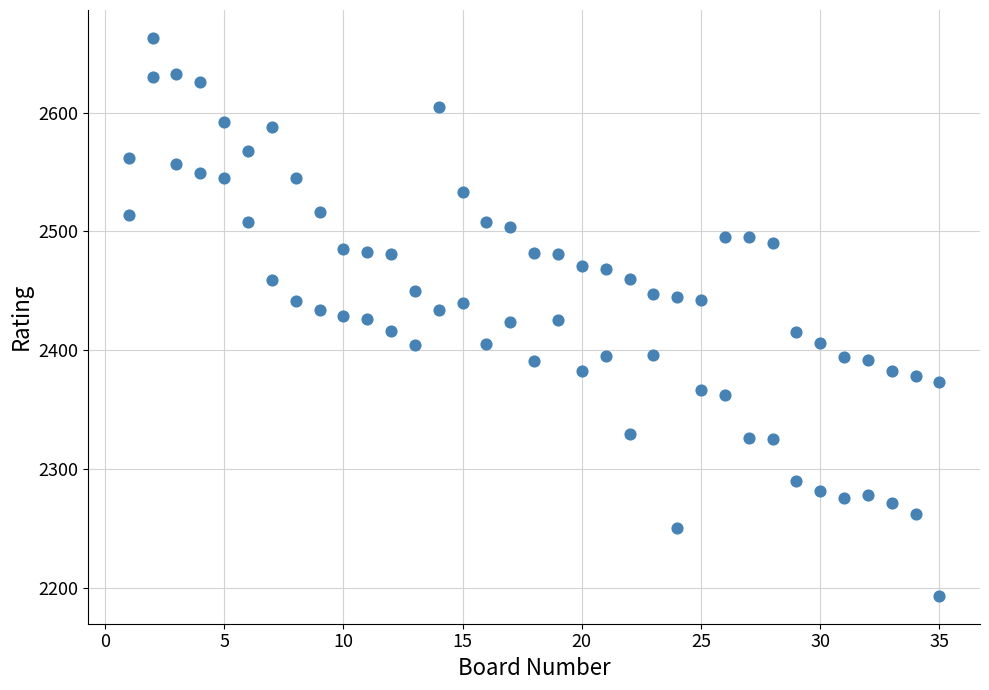

Count the number of points in this scatter plot.

70